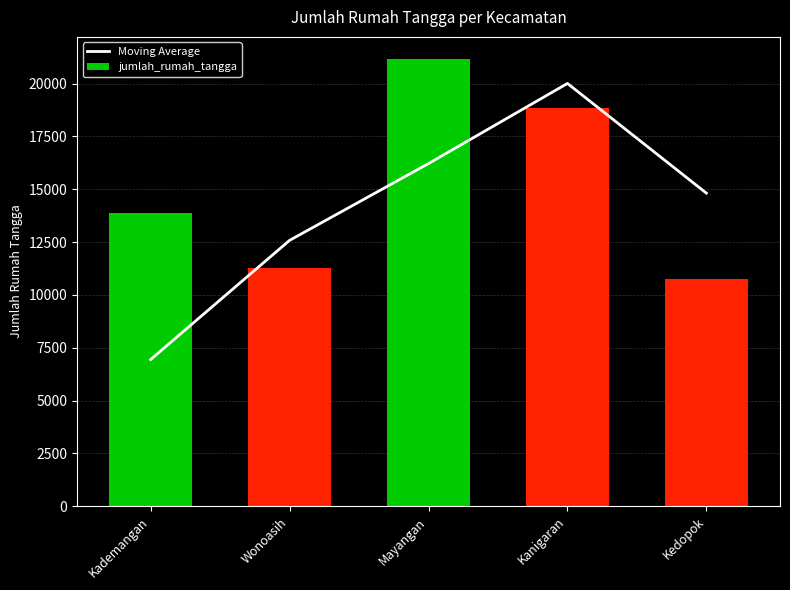

Between Mayangan and Kanigaran, which series saw the biggest shift?

Moving Average